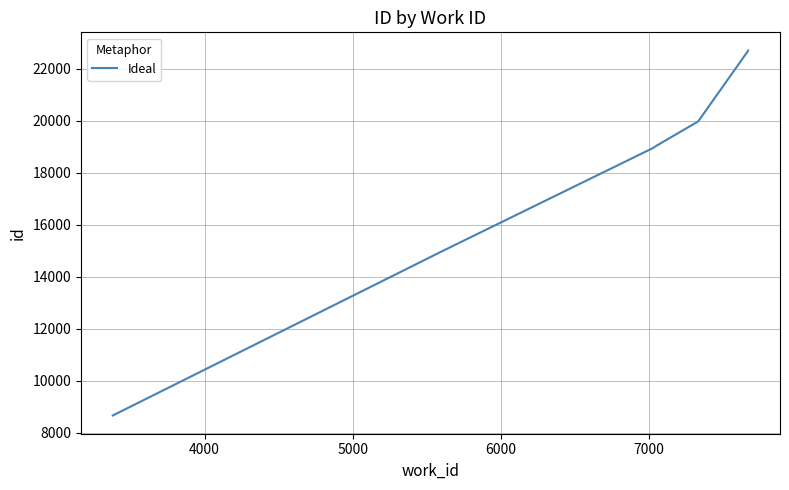

What is the greatest value displayed?

22696